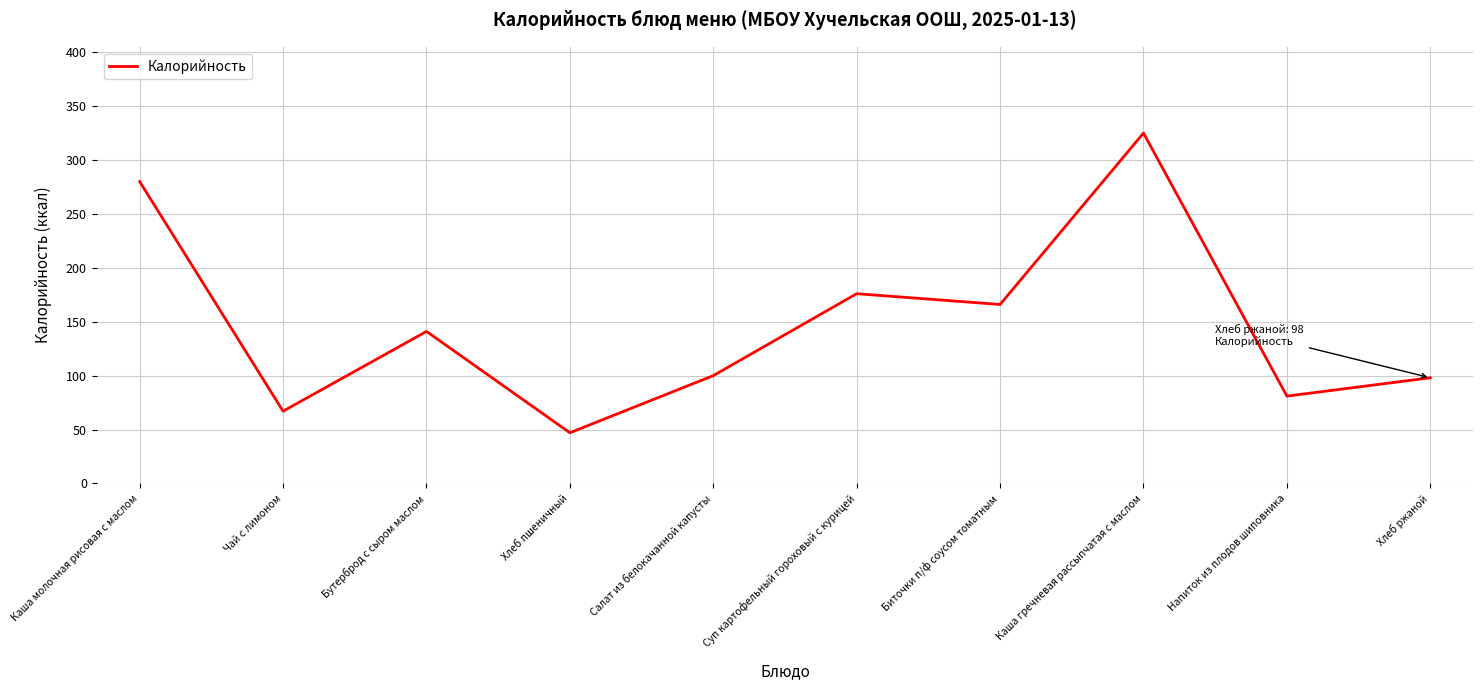

The chart shows a value of 166 at Биточки п/ф соусом томатным. True or false?

True